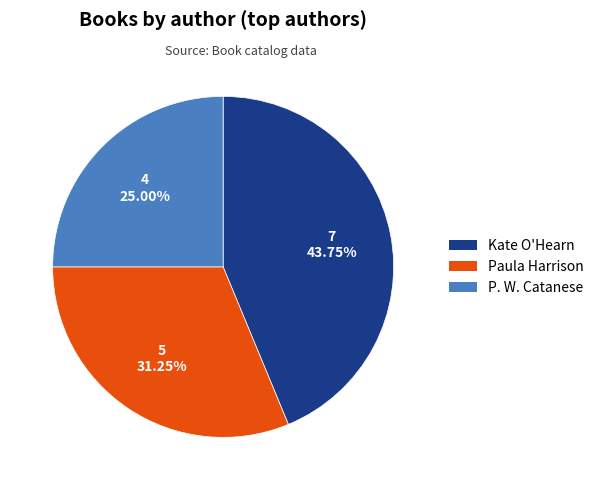

True or false: Paula Harrison accounts for 31% of the total.

True